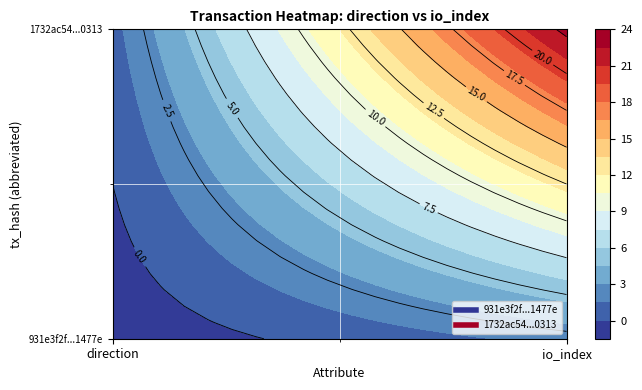

Between 0 and 1, which series saw the biggest shift?

1732ac54fdce765ff2eb9199ff6ea97570e0313